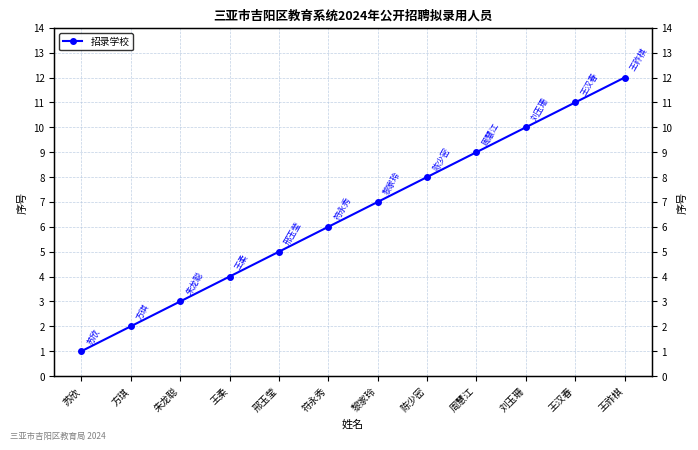

List the labels in order of value, smallest first.

苏欣, 方琪, 朱龙聪, 王柔, 邢玉莹, 符永秀, 黎家玲, 陈少密, 周慧江, 刘玉珊, 王汉春, 王祚棋